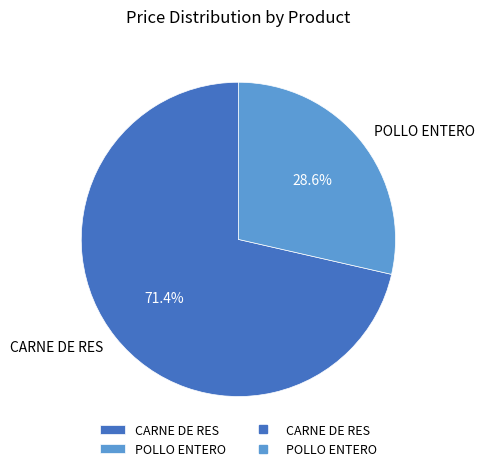

Which has a higher value, POLLO ENTERO or CARNE DE RES?

CARNE DE RES